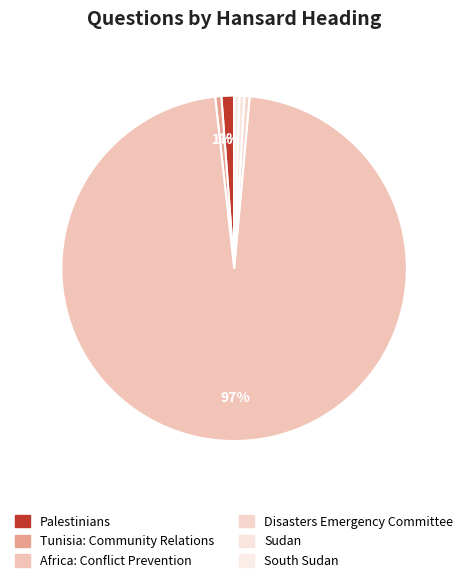

Which has a higher value, South Sudan or Tunisia: Community Relations?

Tunisia: Community Relations